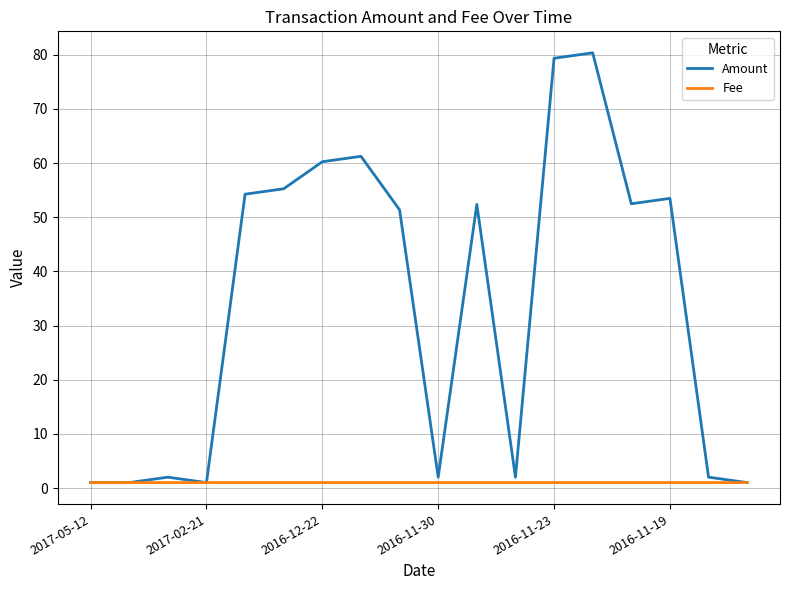

Rank the series by their maximum value, from highest to lowest.

Amount, Fee